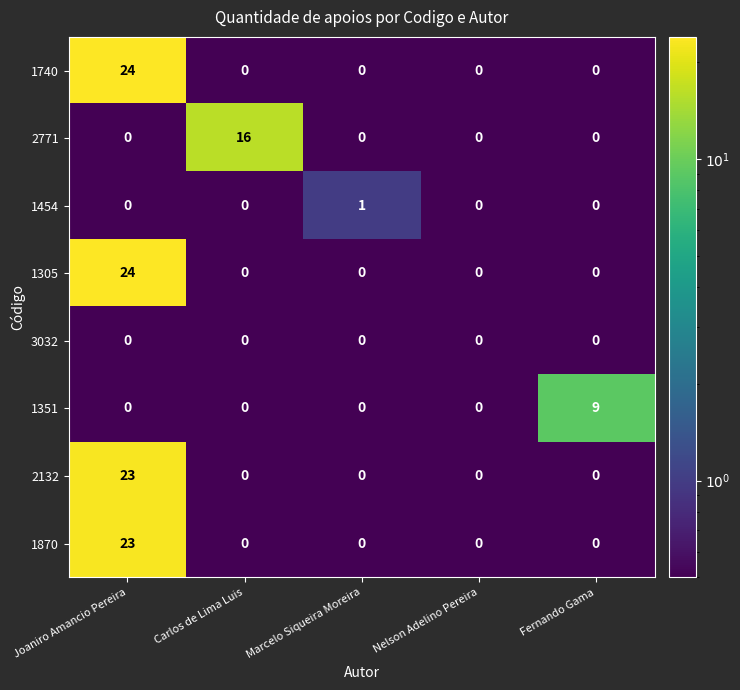

The 3032 series shows 0 at Carlos de Lima Luis. True or false?

True